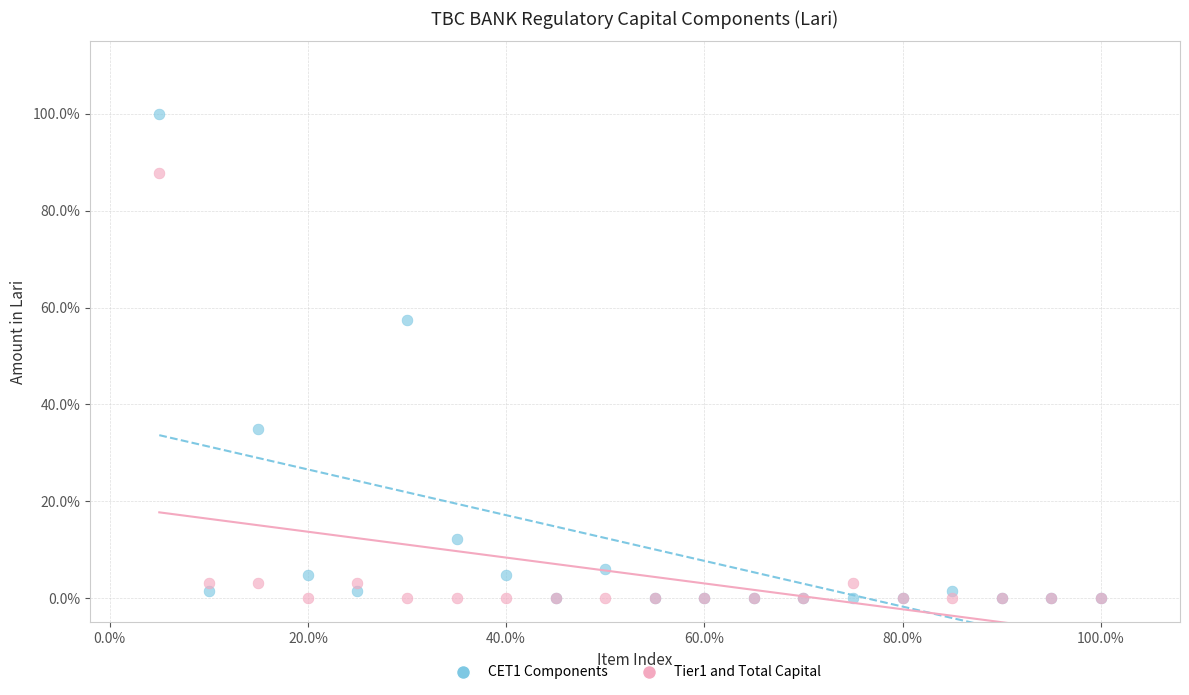

Which series contains the highest Y value?

CET1 Components